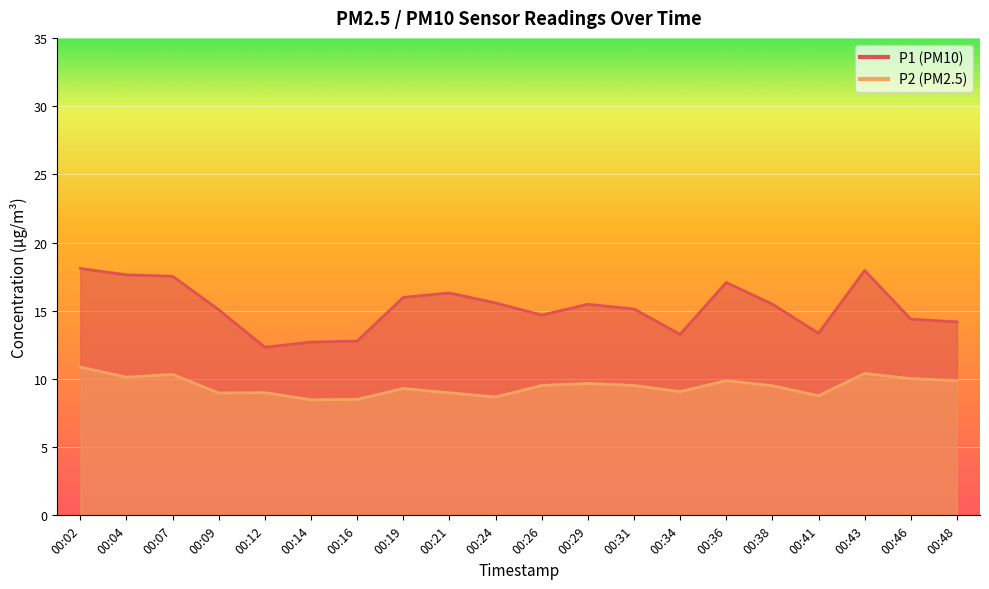

At which label is P2 closest to 9?

00:12